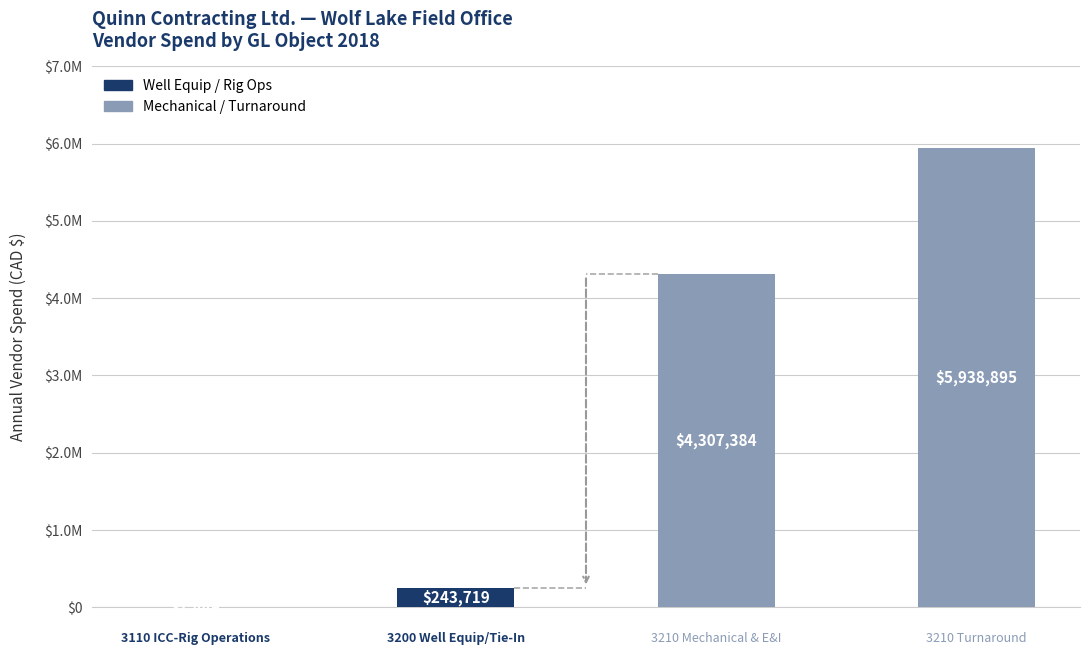

What is the value of the 2nd bar from the left?

243719.1